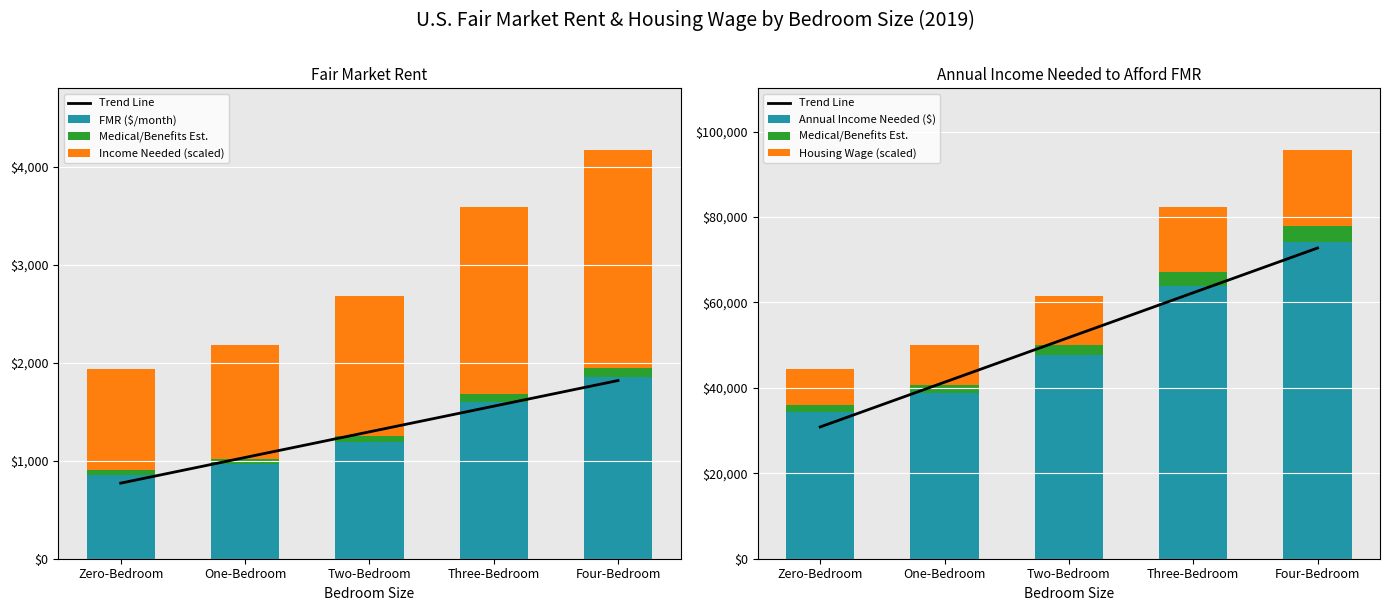

How many values in the Annual Income Needed ($) series are below 47753?

2